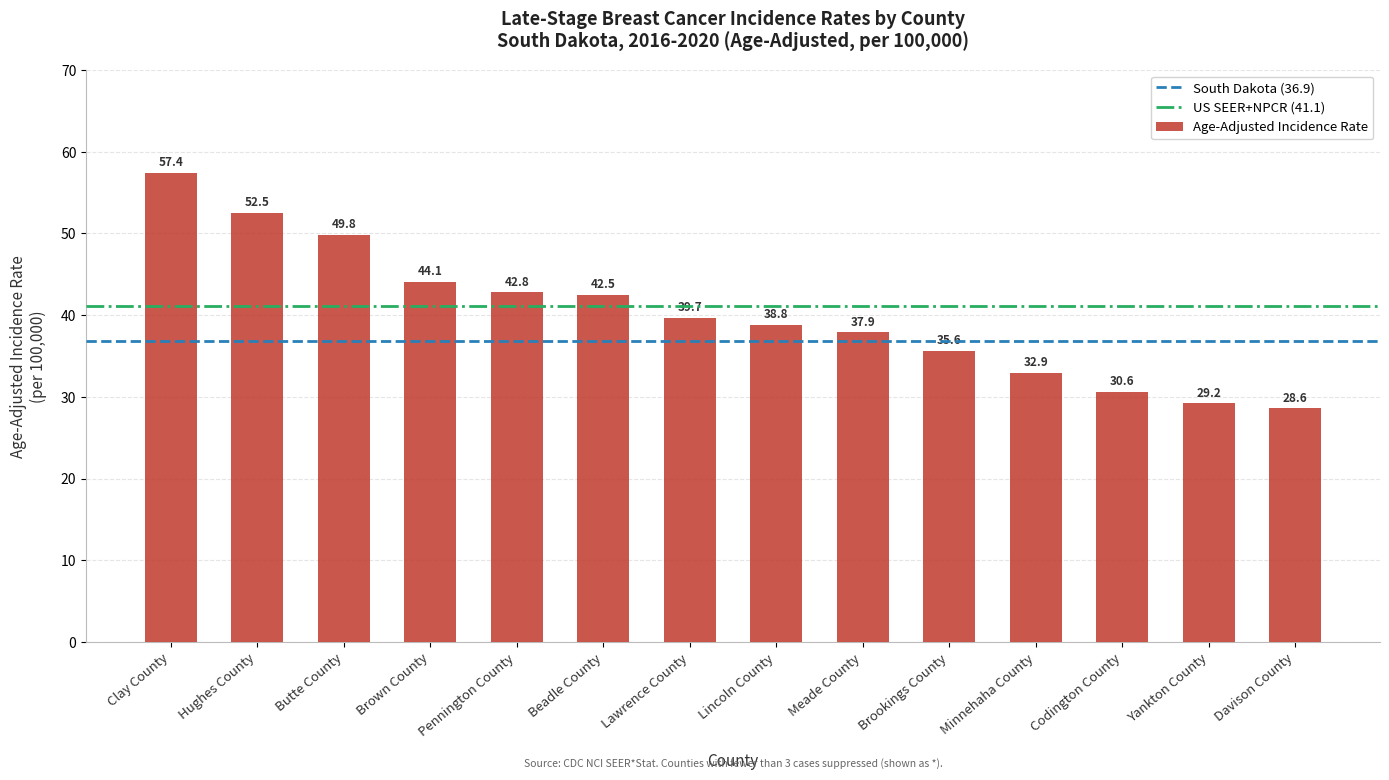

Is it true that the value at Davison County is 28.6?

True